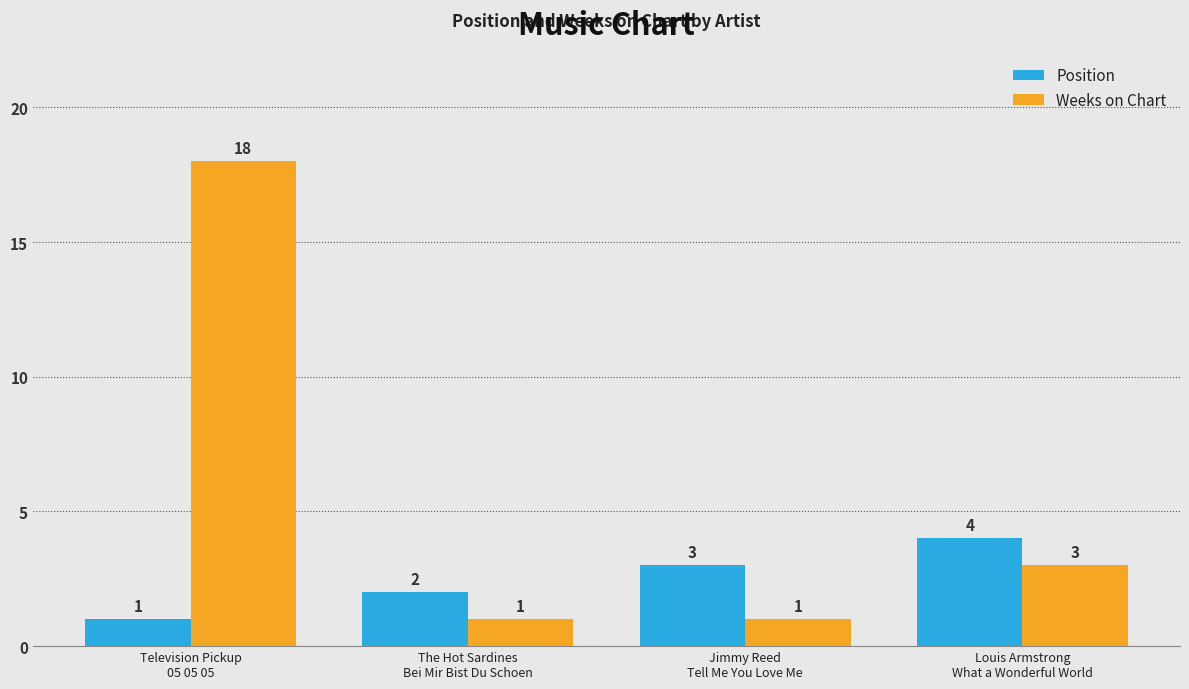

What is the spread (max minus min) of values at Television Pickup
05 05 05?

17